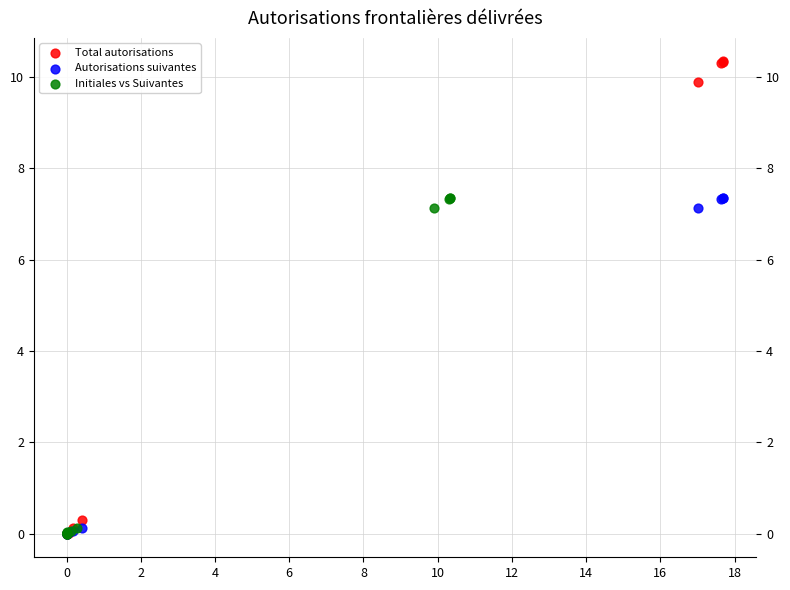

Which series reaches the maximum Y coordinate?

Total autorisations